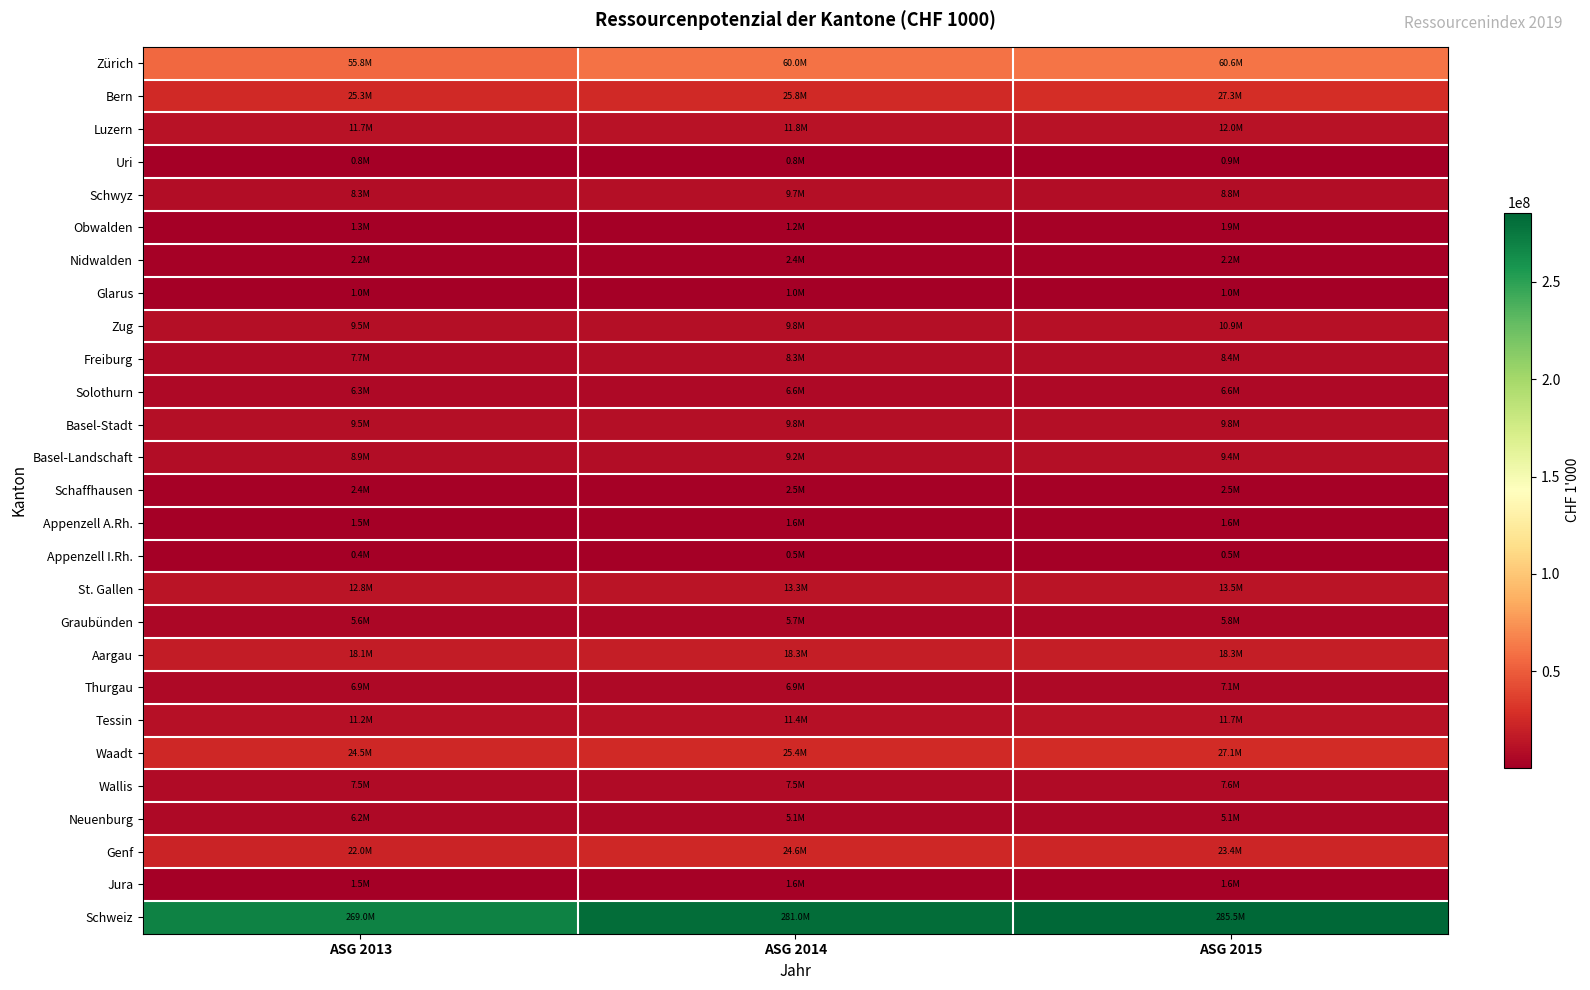

Which label corresponds to the largest value in the chart?

ASG 2015